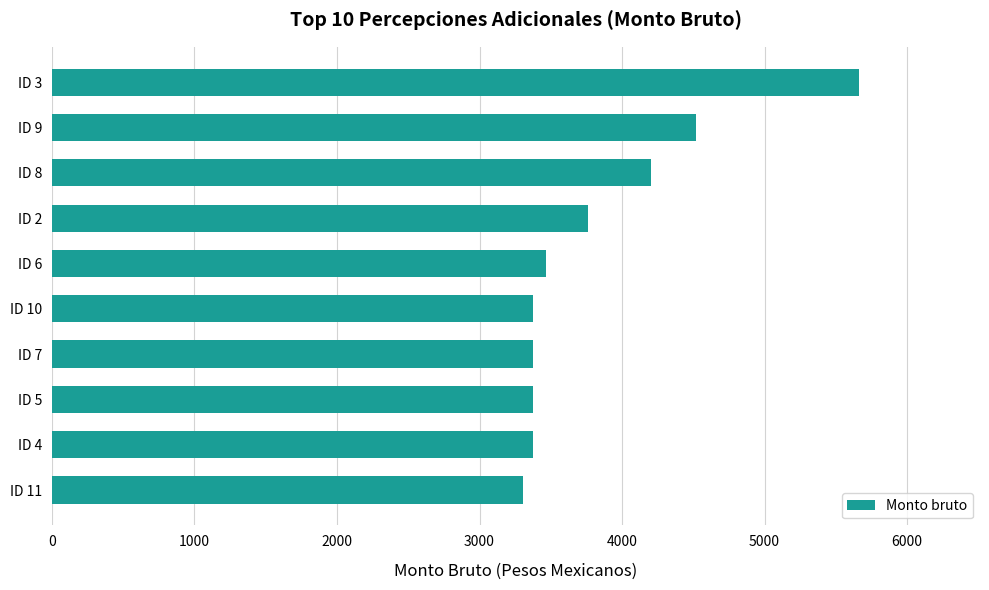

What is the average value?

3841.9